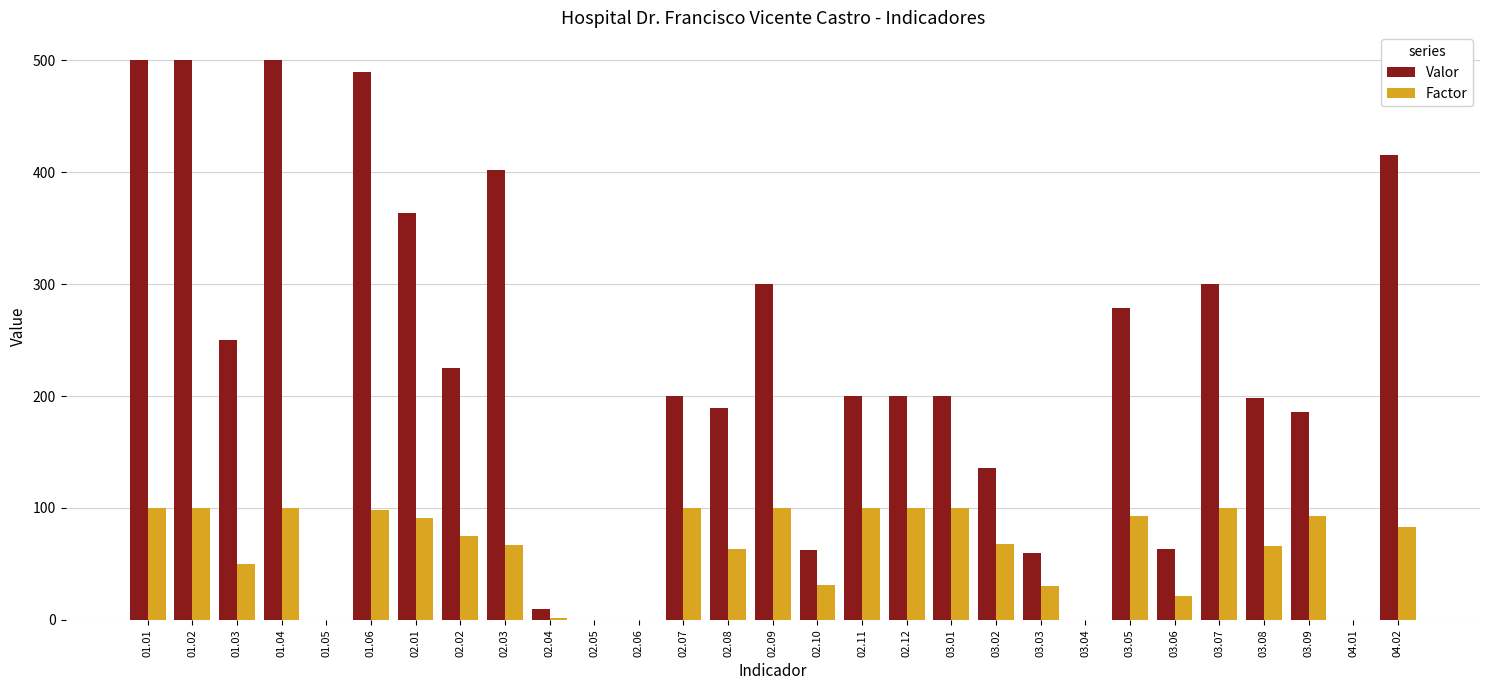

Which series has the widest spread of values?

Valor